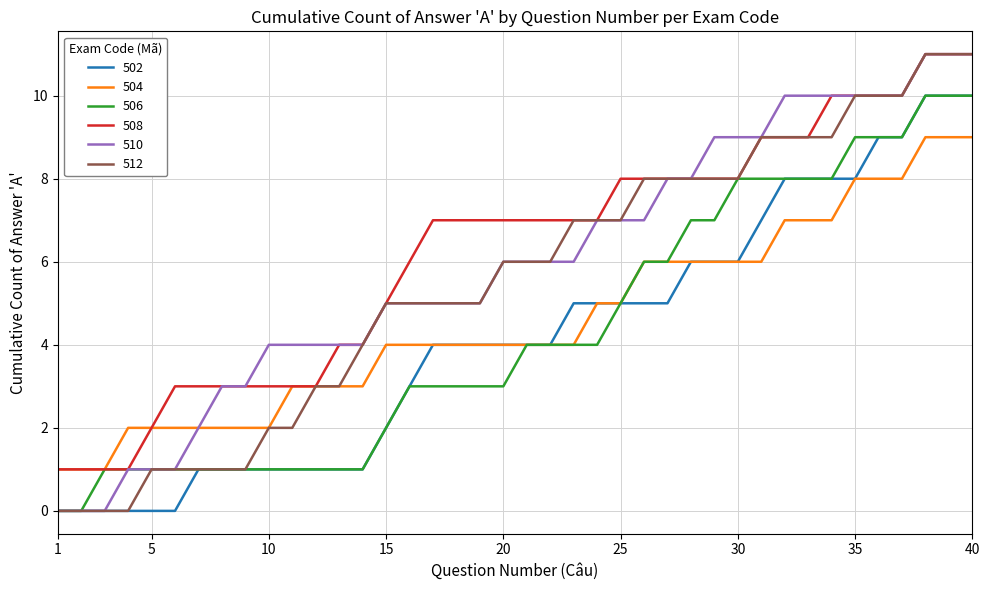

What is the maximum value for 504?

9